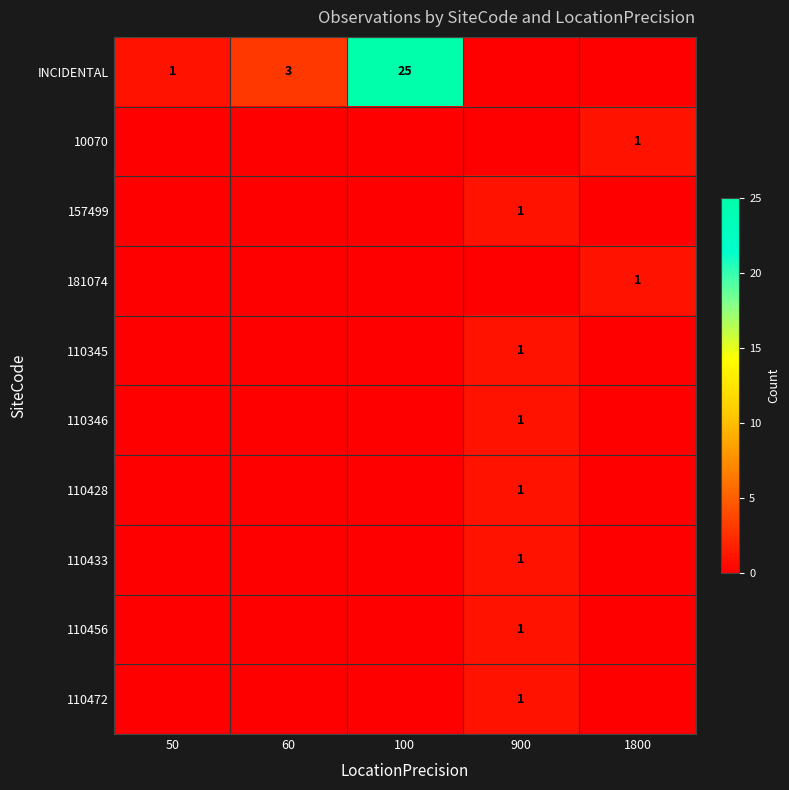

The value of 110456 at 900 is 1. True or false?

True